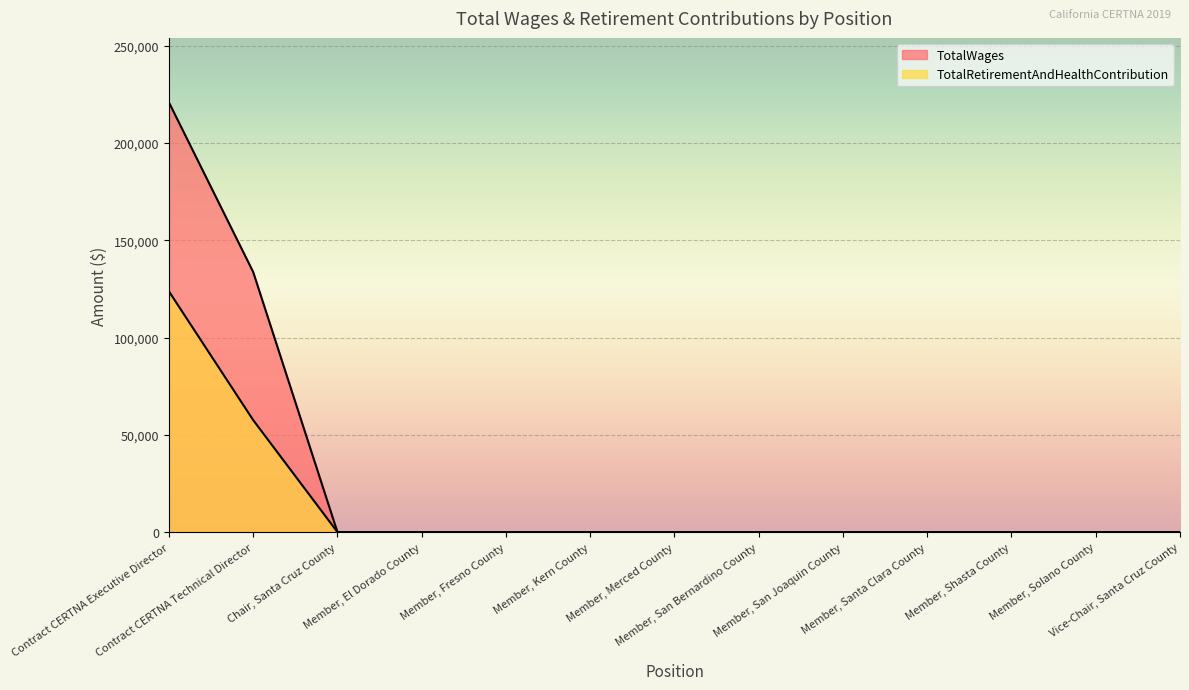

At which category does the chart reach its minimum across all series?

Chair, Santa Cruz County